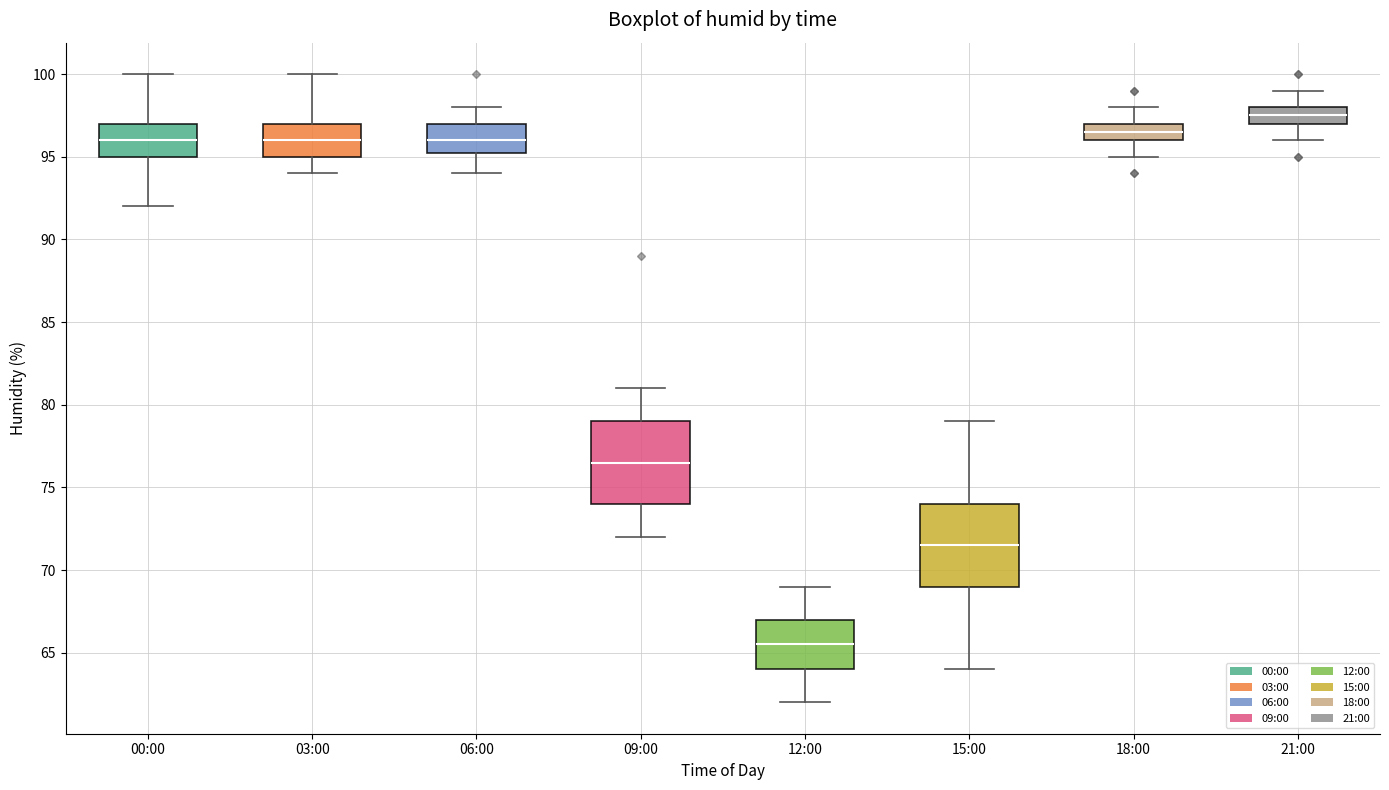

Which box's median line is the highest?

21:00